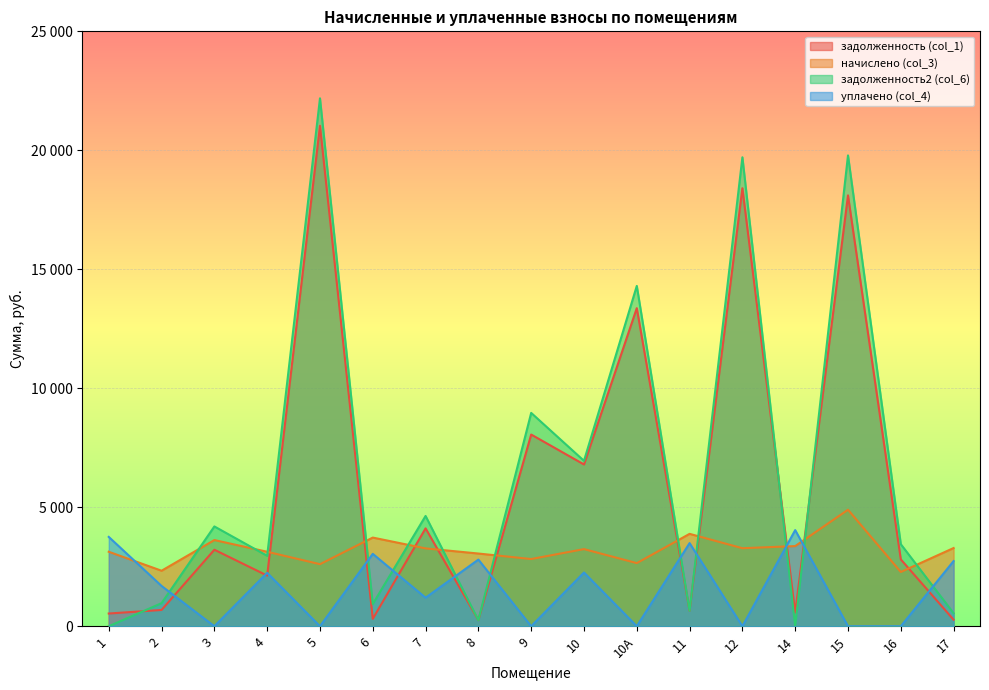

Reading right to left, transcribe all the data shown in this chart.

задолженность (col_1): 273.9	2808.9	18106.4	575.3	18407.1	647.1	13366.8	6797.6	8055.8	254.6	4112.6	310.5	21030.8	2128.3	3215.0	683.8	534.6
начислено (col_3): 3286.3	2280.4	4896.0	3368.3	3278.9	3882.5	2653.0	3241.7	2824.3	3055.3	3271.4	3726.0	2608.2	3129.8	3621.7	2332.4	3129.8
задолженность2 (col_6): 547.7	3448.0	19785.8	0.0	19707.5	647.1	14301.7	6951.5	8965.0	254.6	4634.9	932.8	22185.1	2959.2	4193.8	969.5	0.0
уплачено (col_4): 2738.6	0.0	0.0	4039.5	0.0	3493.3	0.0	2258.0	0.0	2800.7	1200.0	3042.0	0.0	2245.6	0.0	1692.8	3753.5